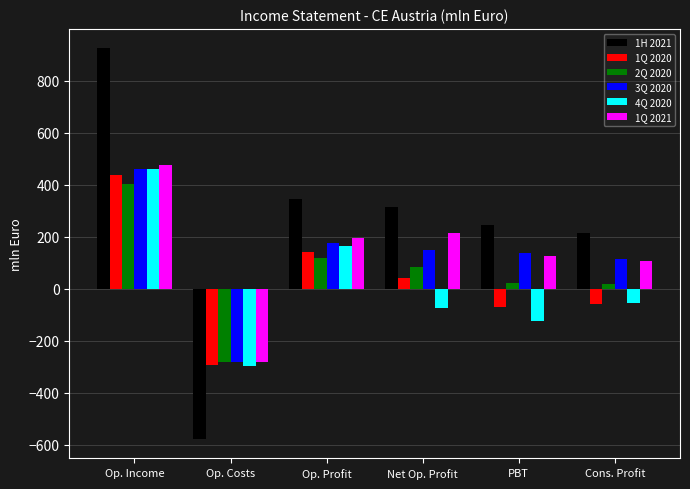

What is the label of the 4th bar from the left?

Net Op. Profit